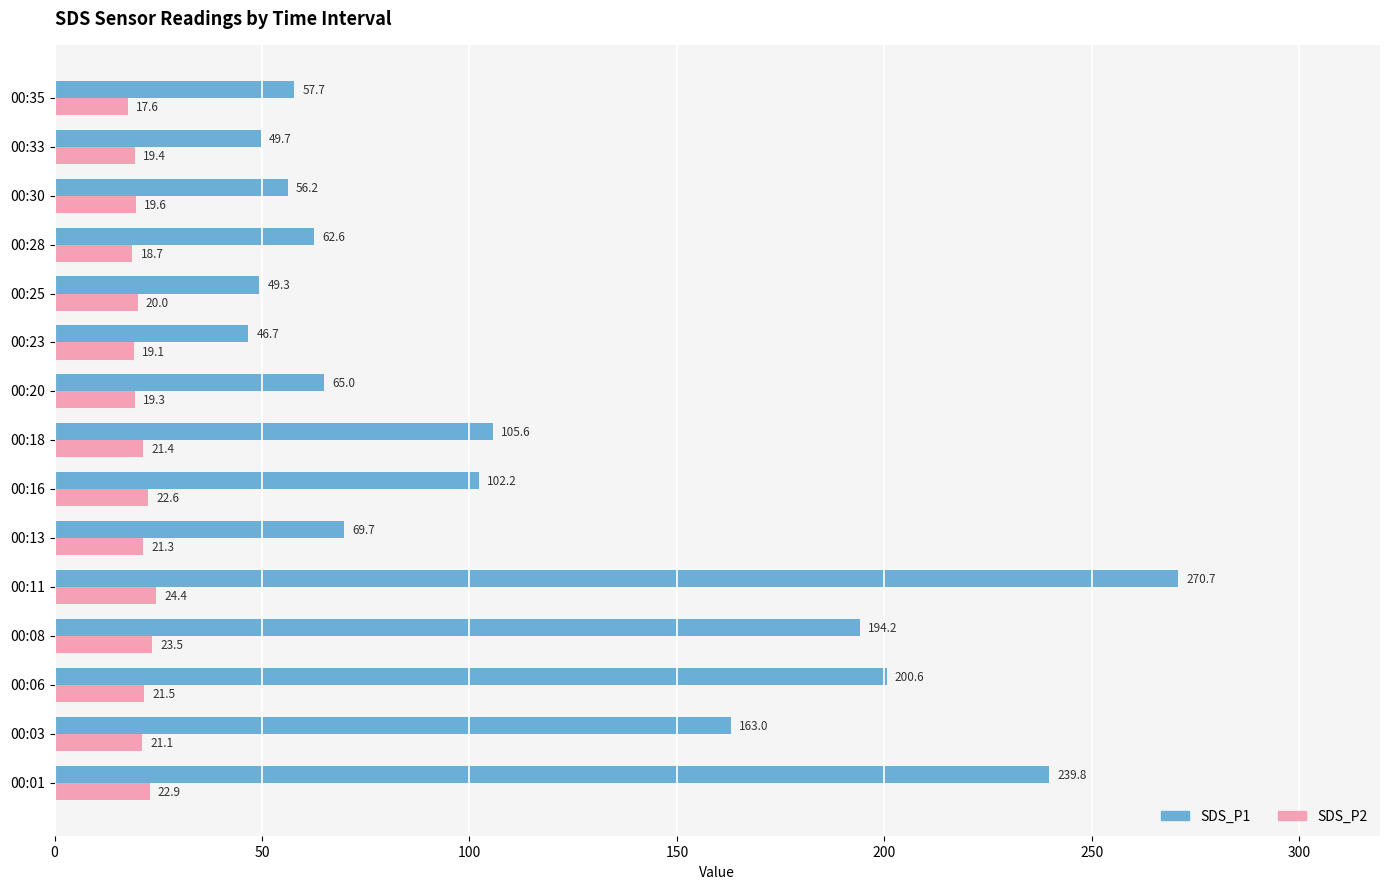

How many data points in SDS_P2 are above 21?

8